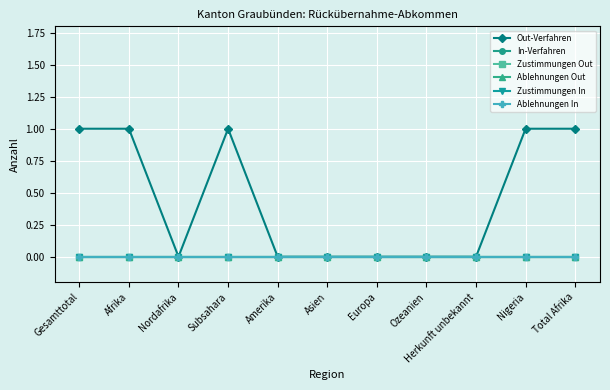

Is the value of Zustimmungen In at Ozeanien greater than the value of Ablehnungen Out at Europa?

No